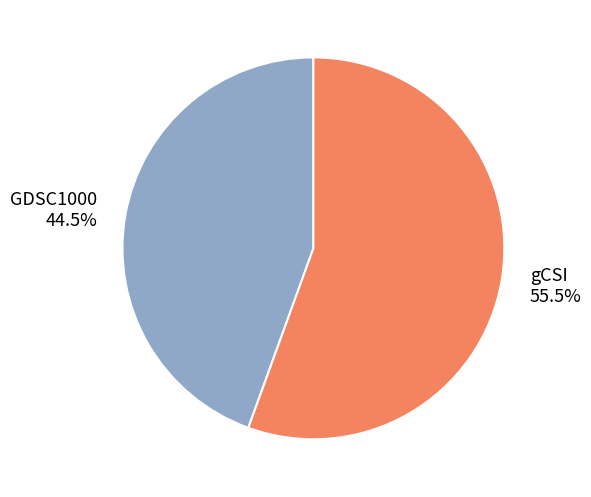

The GDSC1000 slice represents 30% of the pie. True or false?

False